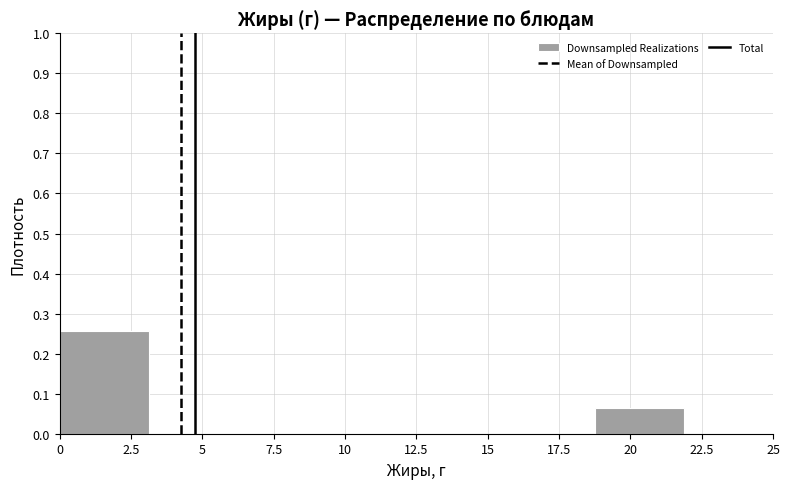

What is the height of the bar covering 0.0 to 3.0 on the x-axis? Neither the bar edges nor the heights are printed on the chart, so give them approximately, as read against the axes.

0.26